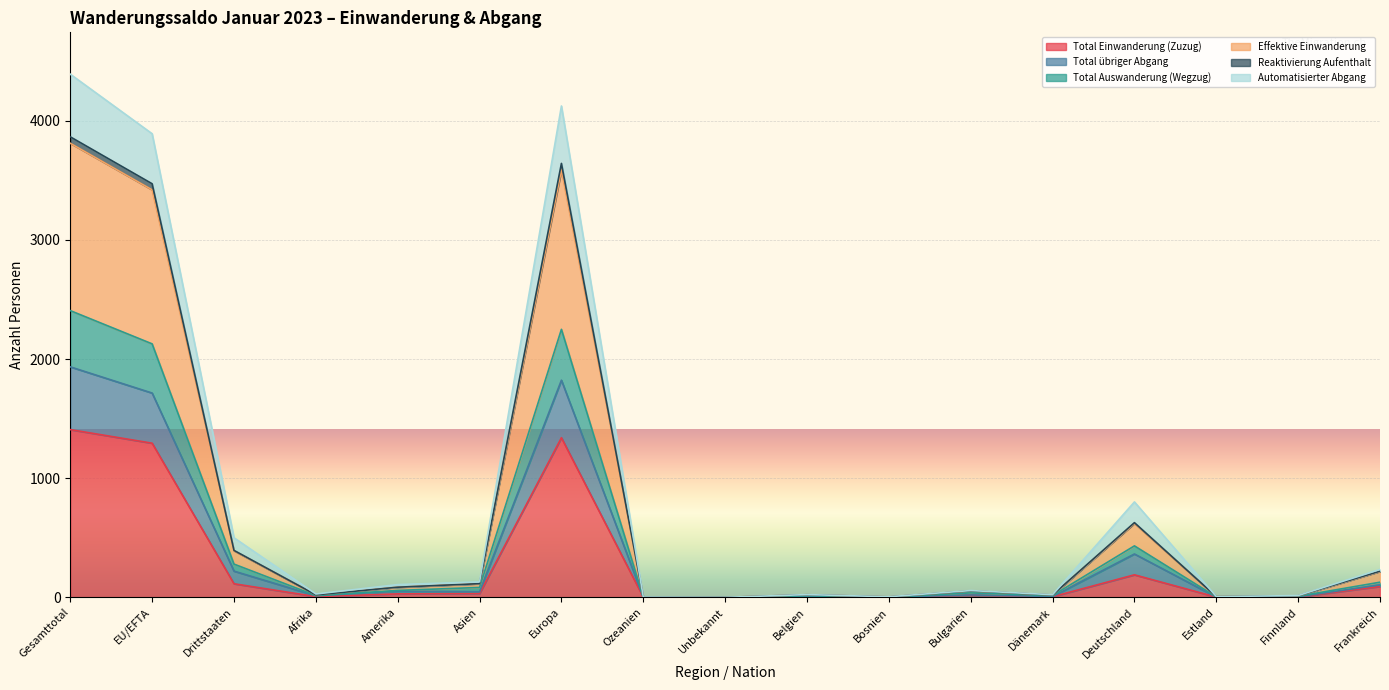

At which label is Total Einwanderung (Zuzug) closest to 704?

Deutschland